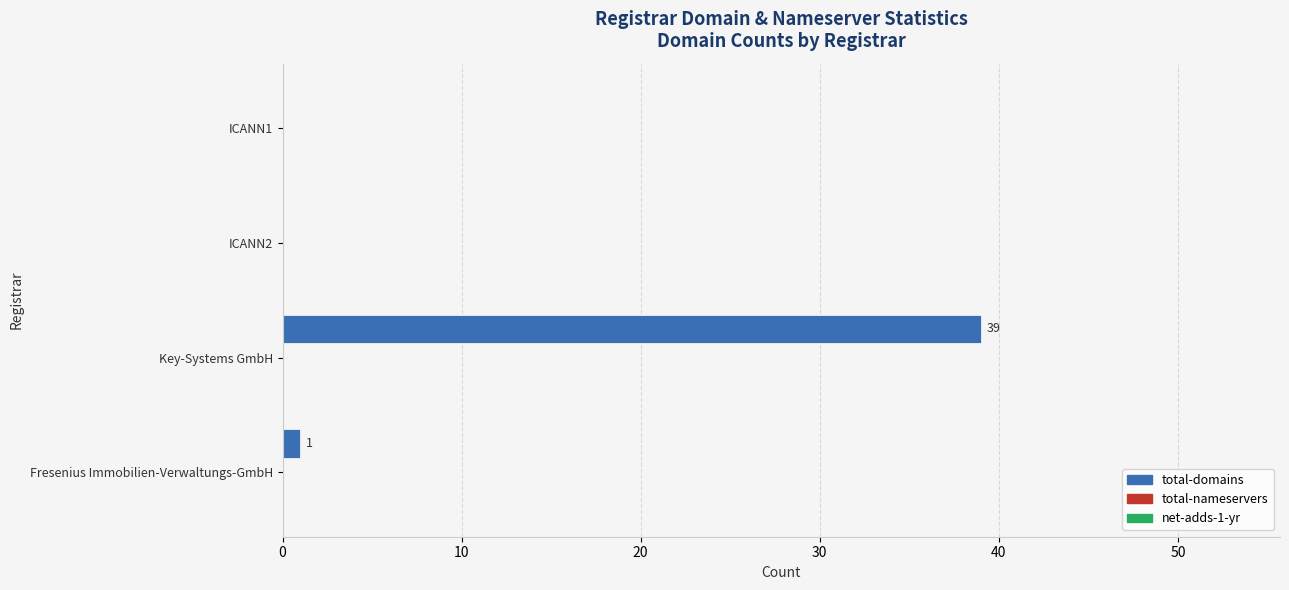

The value at ICANN1 is 13. True or false?

False